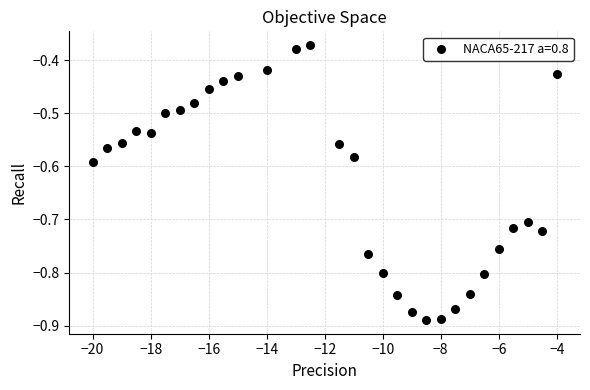

What is the range of Y values (max minus min)?

0.5